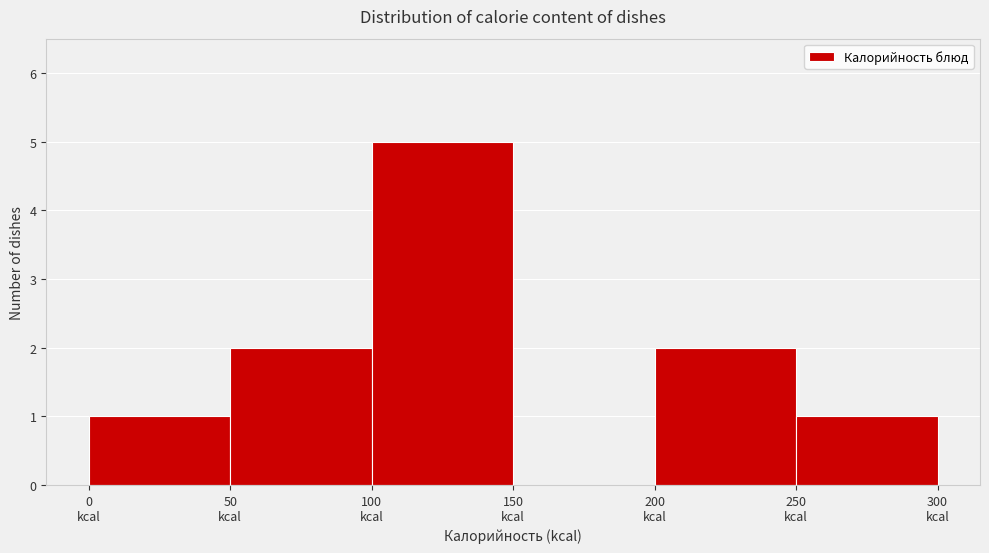

Reading left to right, transcribe this chart: for each bar, give the range it covers on the x-axis and its height. The values are not printed on the chart, so give them approximately, as read against the axis.

0 to 50: 1
50 to 100: 2
100 to 150: 5
150 to 200: 0
200 to 250: 2
250 to 300: 1